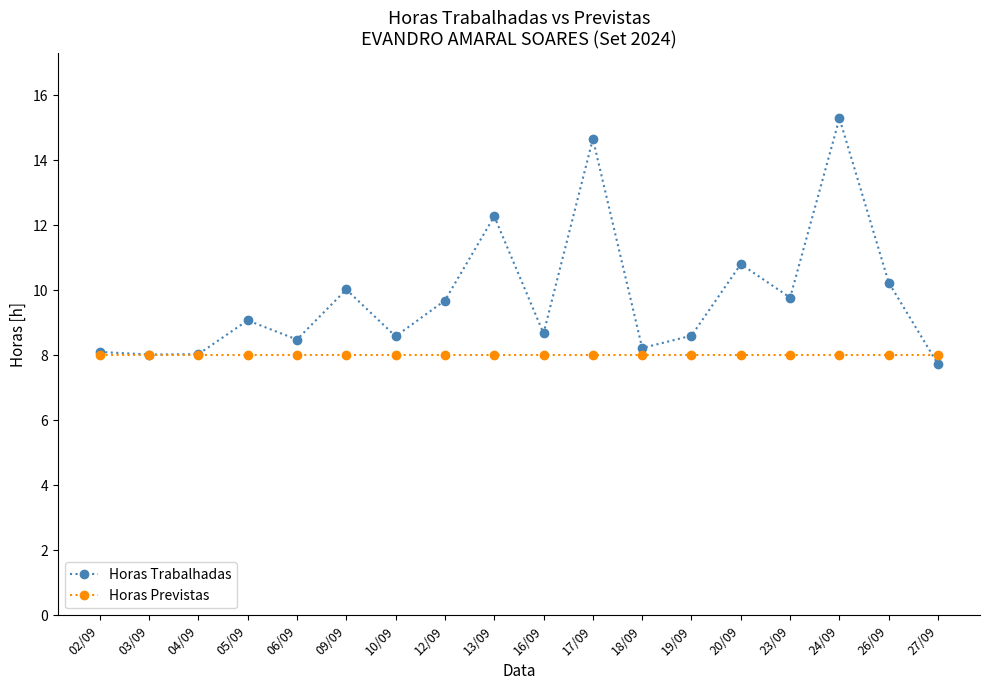

What is the minimum value shown in the chart?

7.7